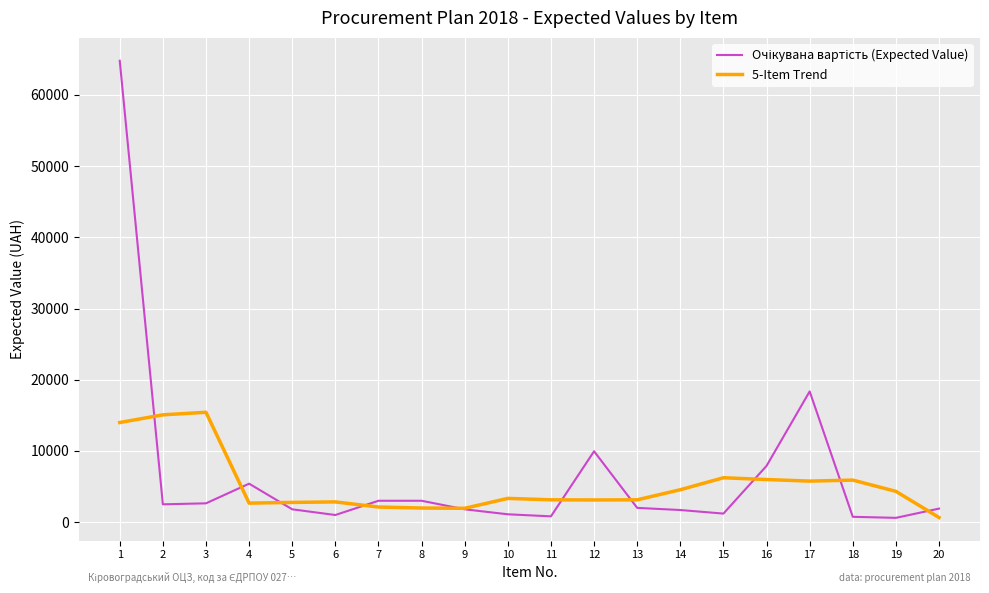

What is the total value across all series at 13?

5132.4